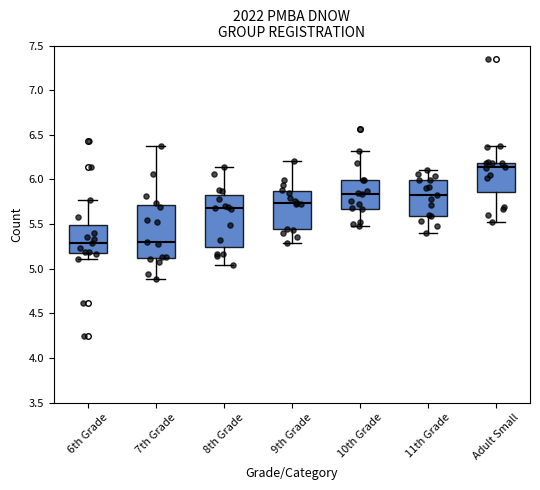

Reading left to right, read every box against the y-axis: the position of its median line, the range the box covers, and the ends of its whiskers. The values are not printed on the chart, so give them approximately, as read against the axis.

6th Grade: median 5.30, box 5.15 to 5.50, whiskers 5.10 to 5.75
7th Grade: median 5.30, box 5.10 to 5.70, whiskers 4.90 to 6.40
8th Grade: median 5.70, box 5.25 to 5.85, whiskers 5.05 to 6.15
9th Grade: median 5.75, box 5.45 to 5.85, whiskers 5.30 to 6.20
10th Grade: median 5.85, box 5.65 to 6.00, whiskers 5.50 to 6.30
11th Grade: median 5.85, box 5.60 to 6.00, whiskers 5.40 to 6.10
Adult Small: median 6.15, box 5.85 to 6.20, whiskers 5.50 to 6.40